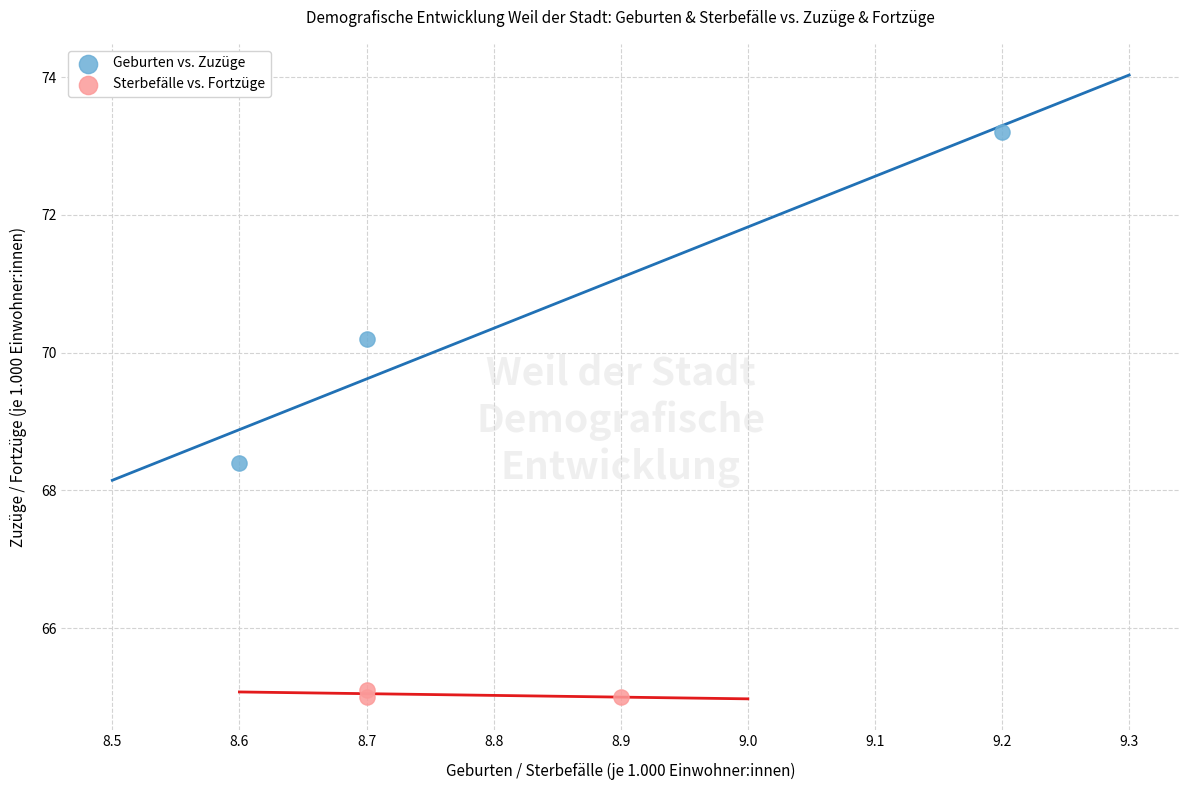

What are all the series names shown in the legend?

Geburten vs. Zuzüge, Sterbefälle vs. Fortzüge